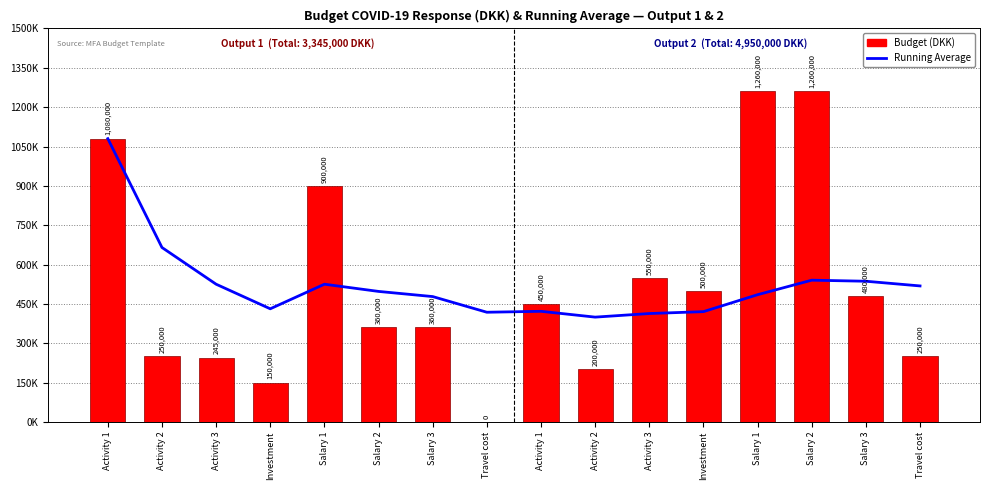

At which label does Budget (DKK) reach its minimum?

Travel cost